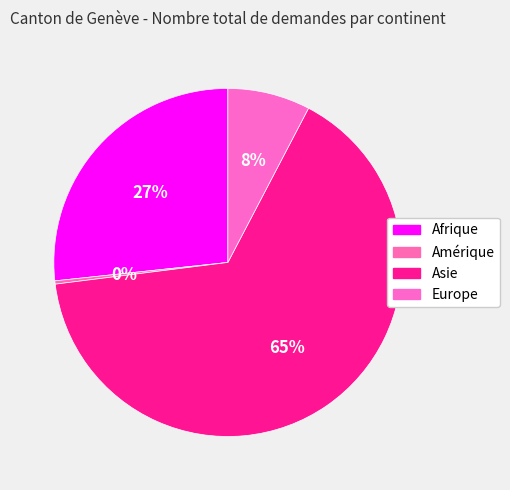

To the nearest percent, what portion does Europe represent?

8%